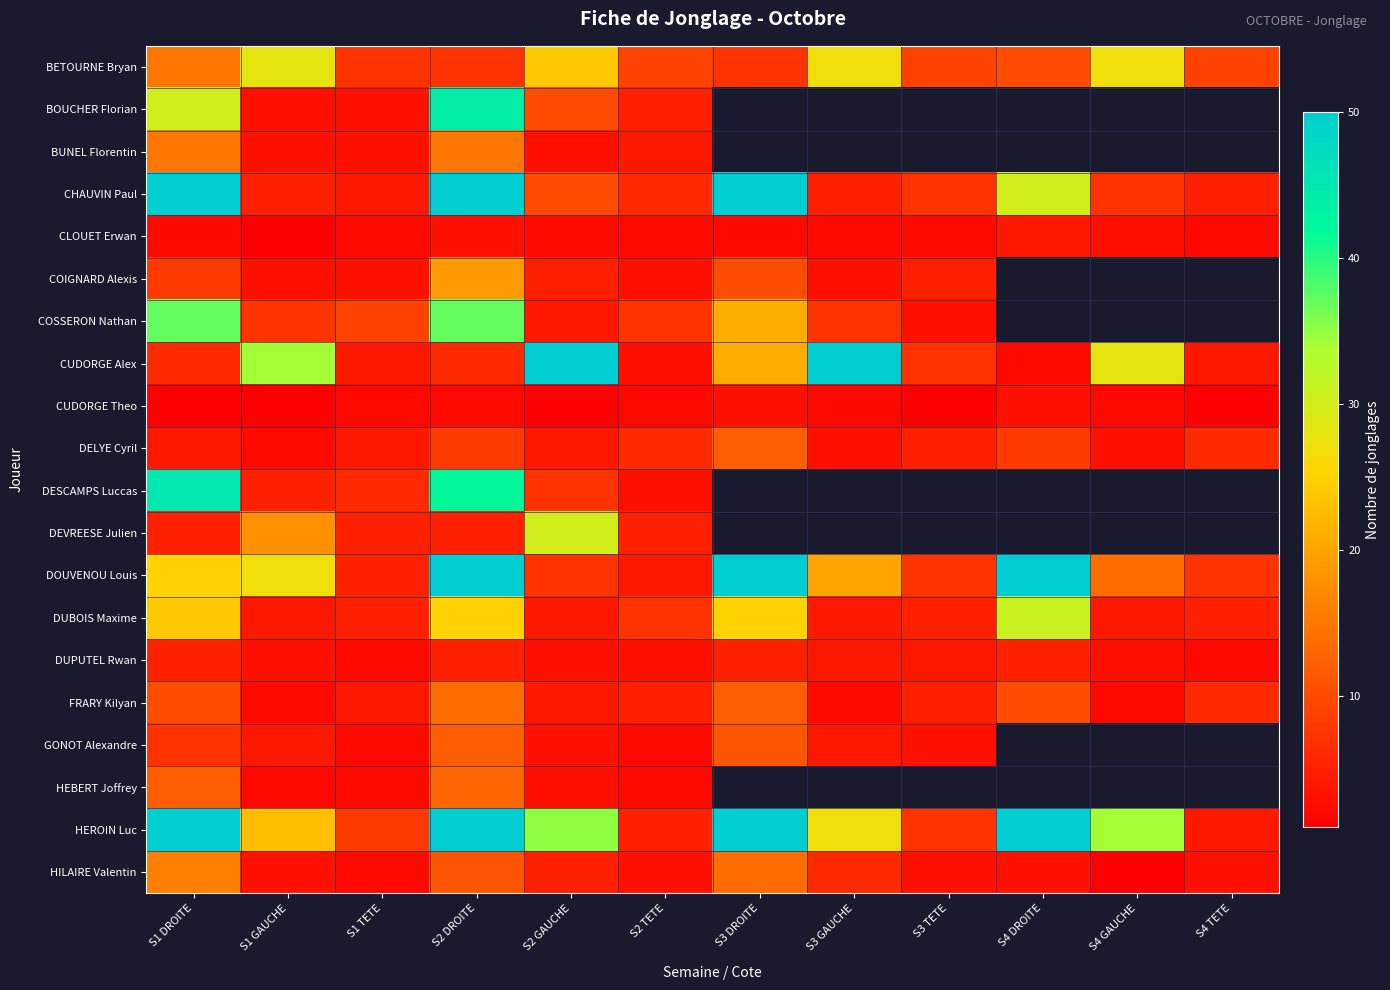

How many series are shown in this chart?

20